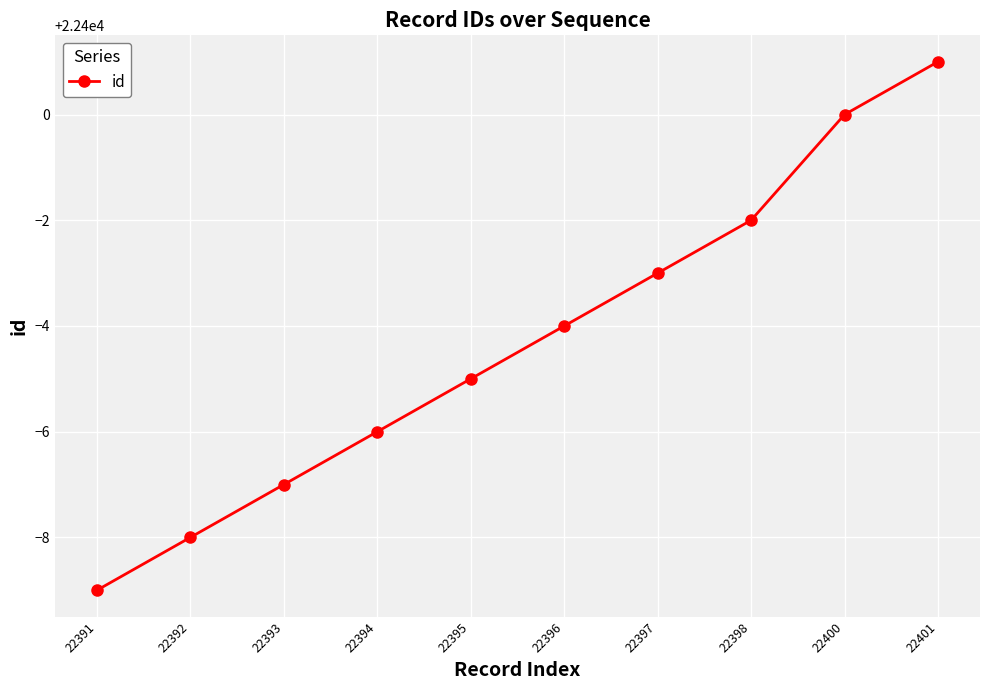

What is the greatest value displayed?

22401